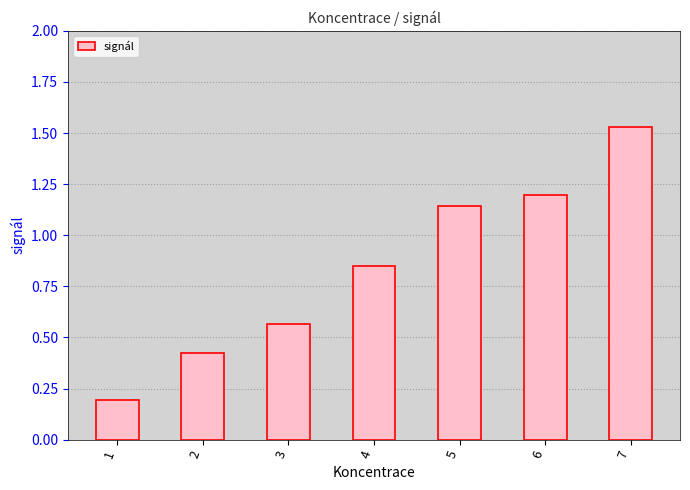

Are the bars horizontal?

No